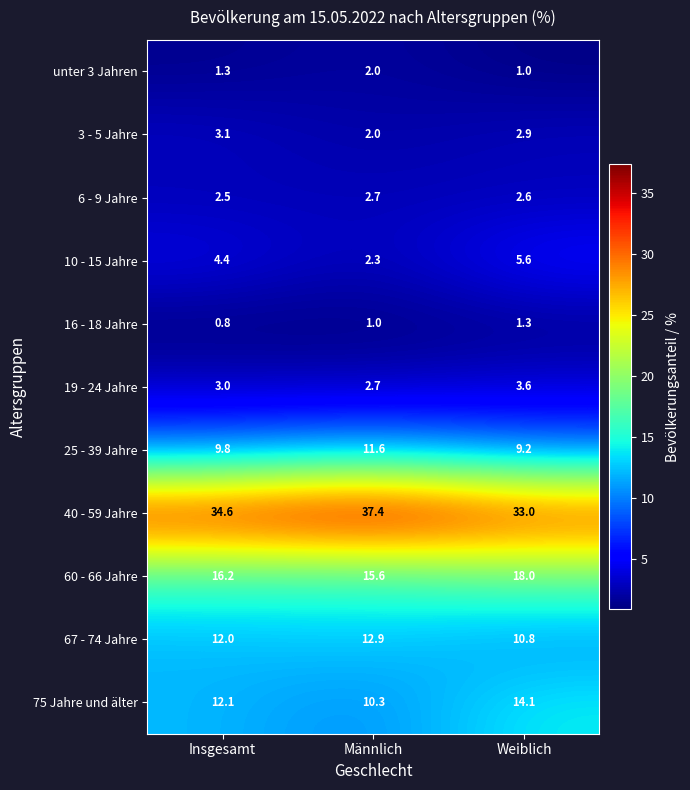

At which category is the sum across all series the highest?

Weiblich